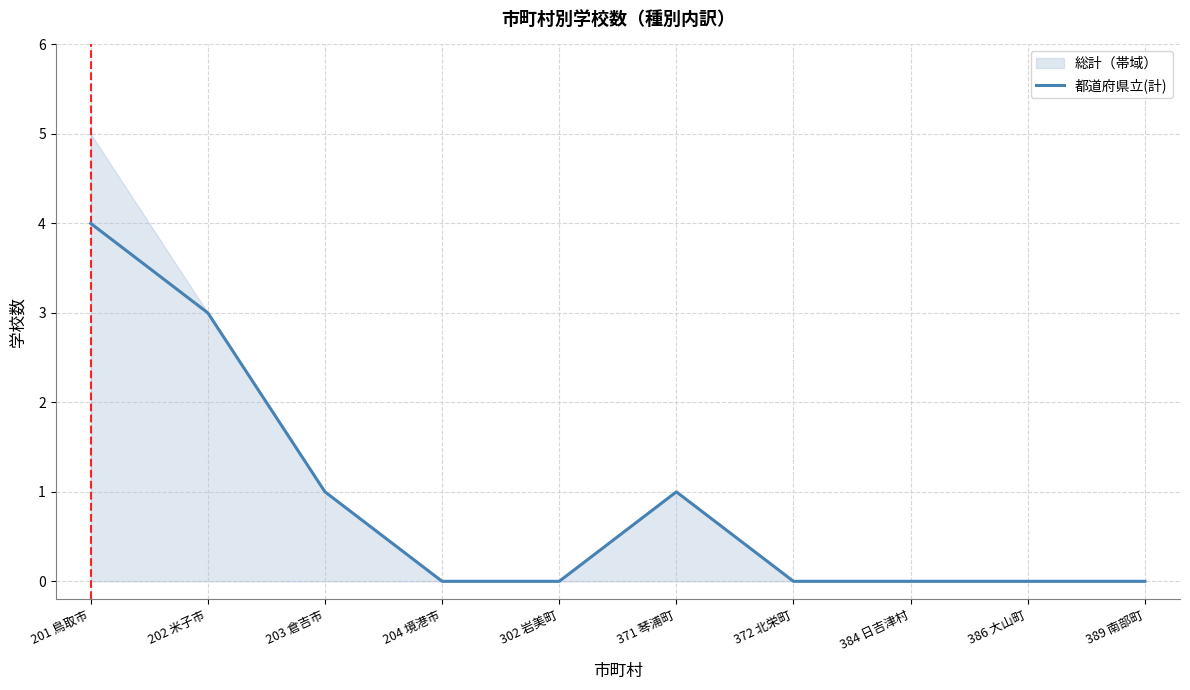

What is the value of the 2nd point from the left?

3